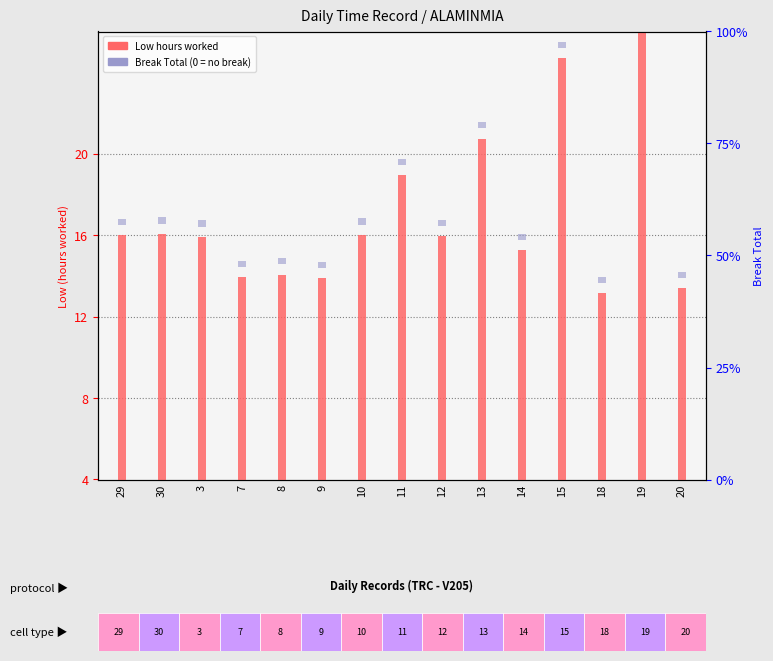

Where is Low (hours) nearest to the value 15?

11